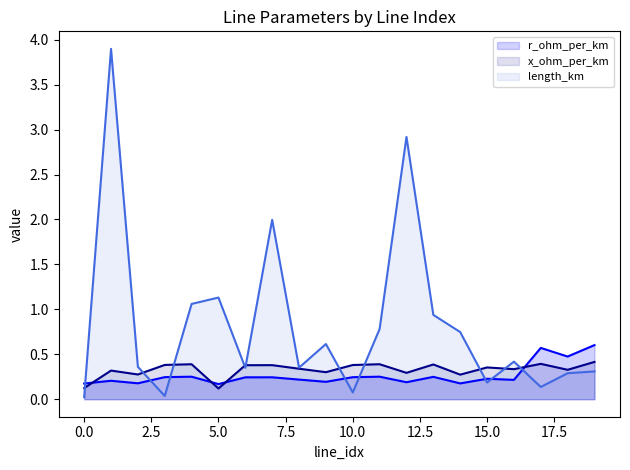

What is the sum of the length_km values at 15 and 19?

0.5